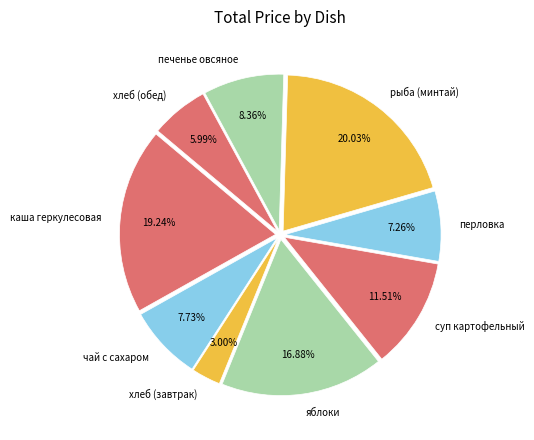

Is there a majority slice in this chart?

No